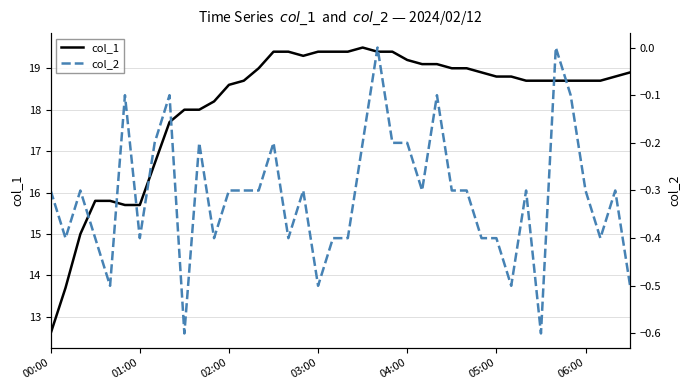

True or false: col_1 has a value of 33.8 at 14.

False